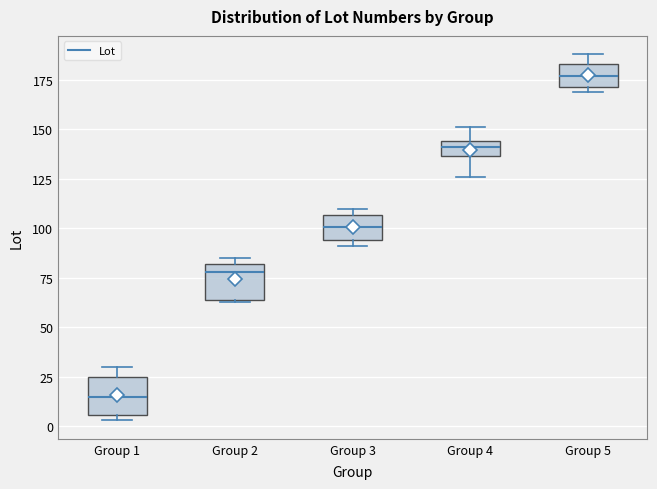

Where does the median line of the box for Group 3 sit on the y-axis? The values are not printed on the chart, so give them approximately, as read against the axis.

100